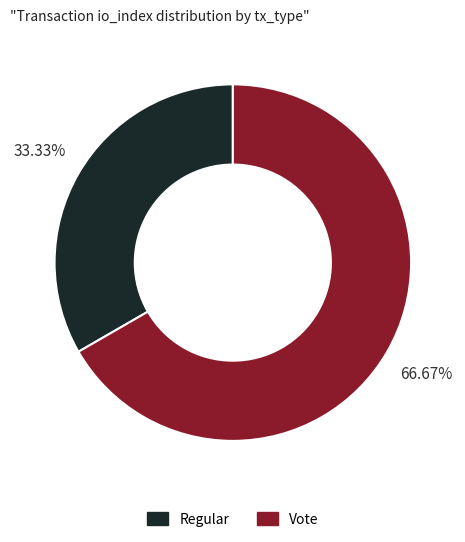

Approximately how many times larger is the value at Vote compared to Regular?

2.0